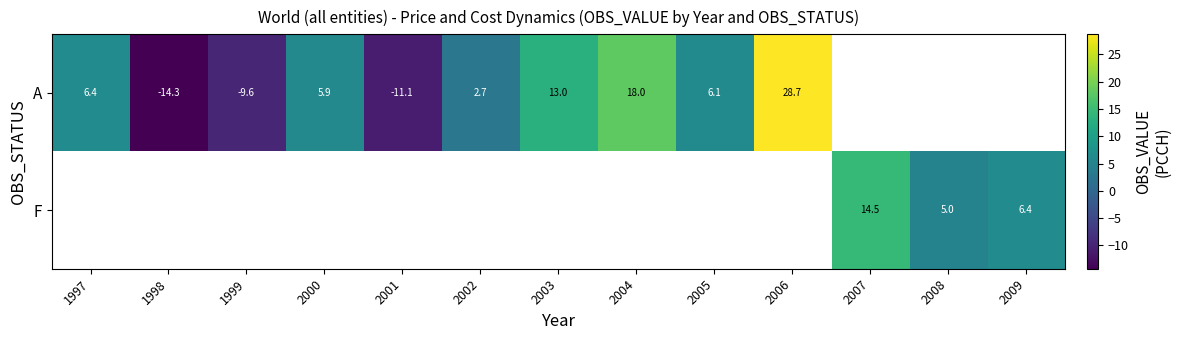

Is the value of F at 2009 greater than the value of A at 2006?

No